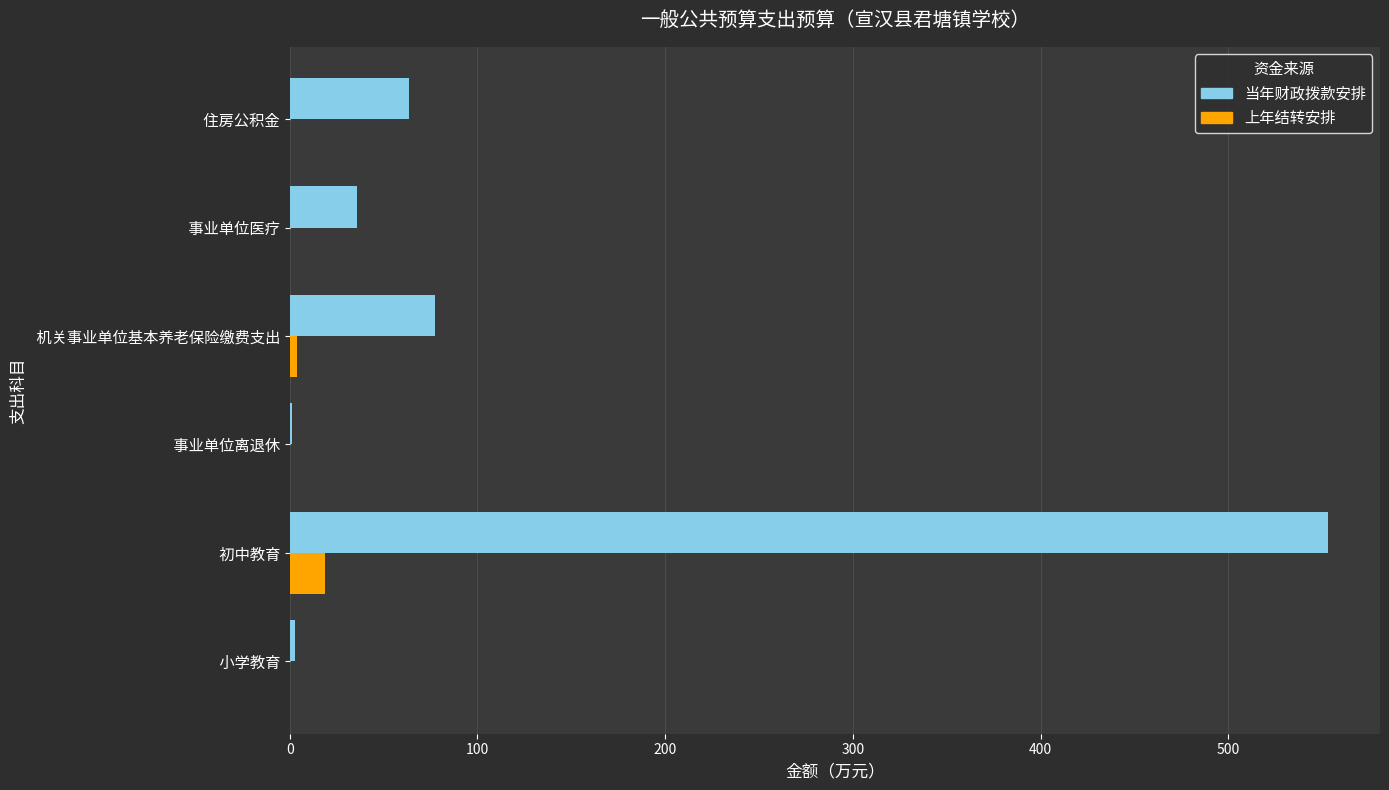

What is the maximum value for 上年结转安排?

19.0